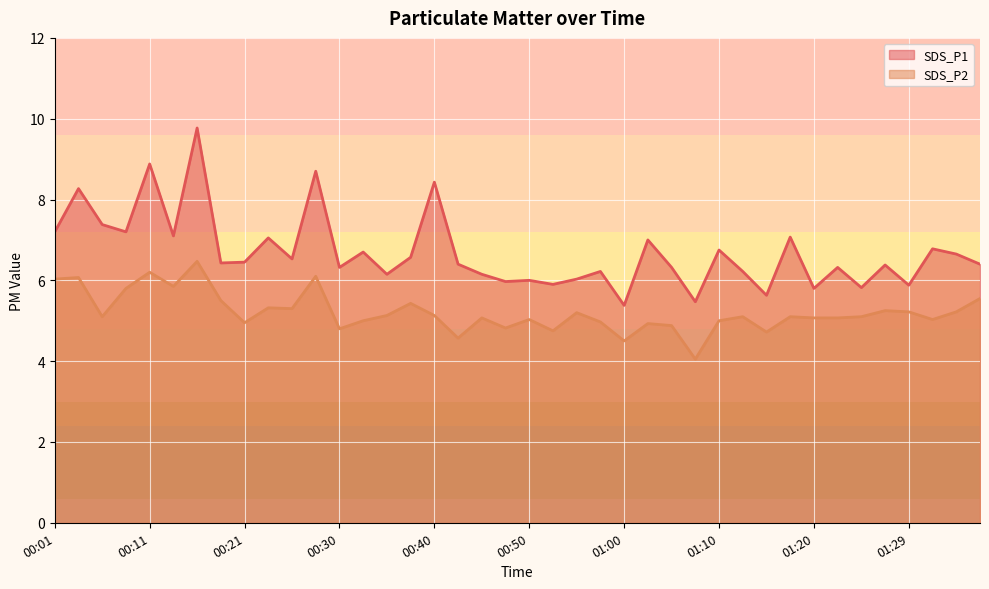

How many interior local peaks does the SDS_P2 series have?

13